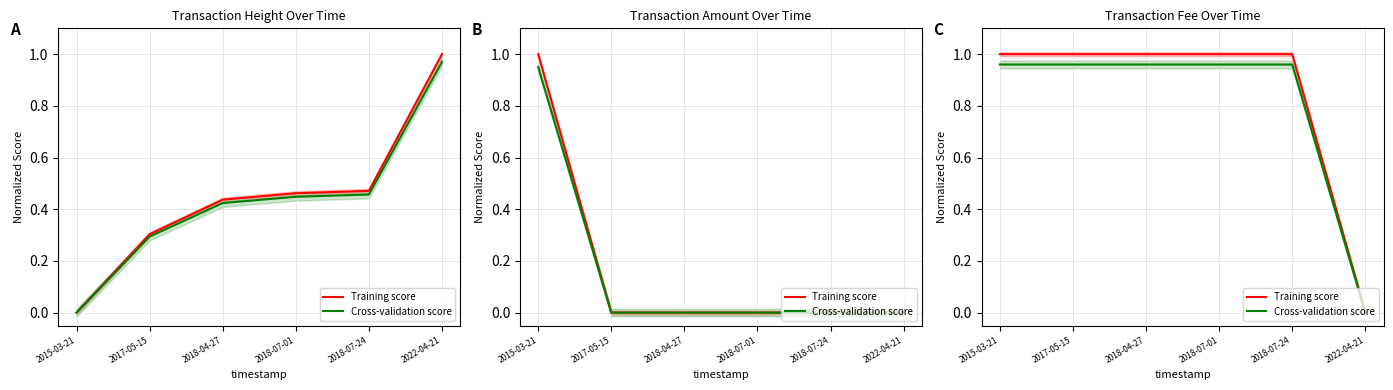

Rank the series by their maximum value, from highest to lowest.

Training score, Cross-validation score